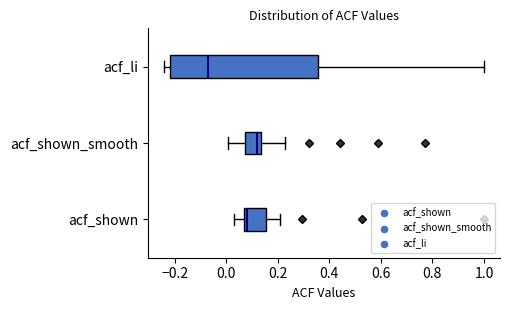

Which box's median line is the furthest to the left?

acf_li